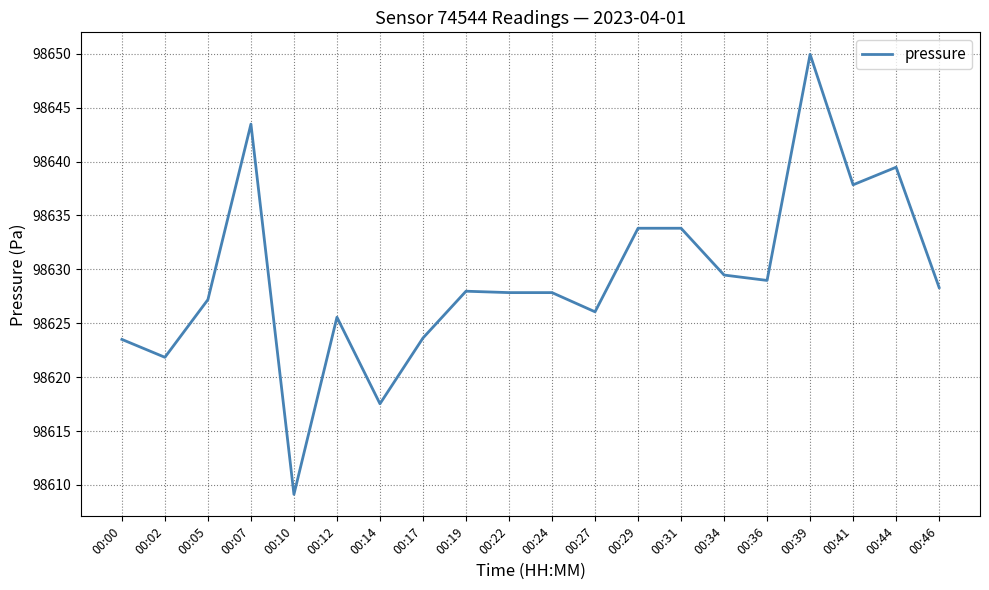

What is the ratio of the value at 00:29 to the value at 00:07?

1.0